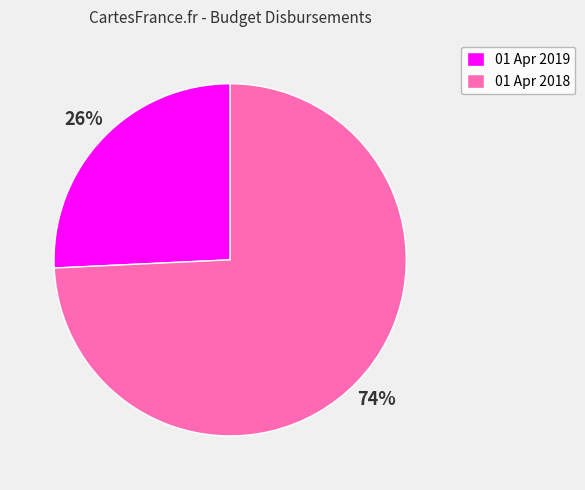

Rank the categories by value from highest to lowest.

01 Apr 2018, 01 Apr 2019